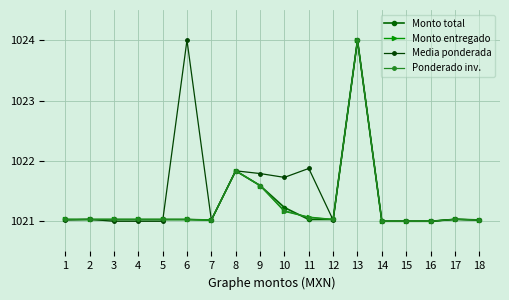

At which category does the chart reach its minimum across all series?

14